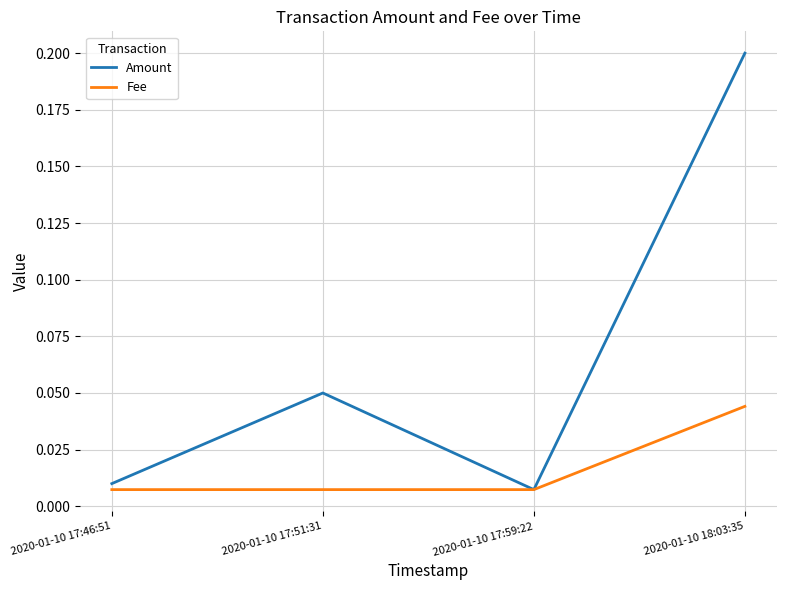

Rank the categories by Amount value from highest to lowest.

2020-01-10 18:03:35, 2020-01-10 17:51:31, 2020-01-10 17:46:51, 2020-01-10 17:59:22